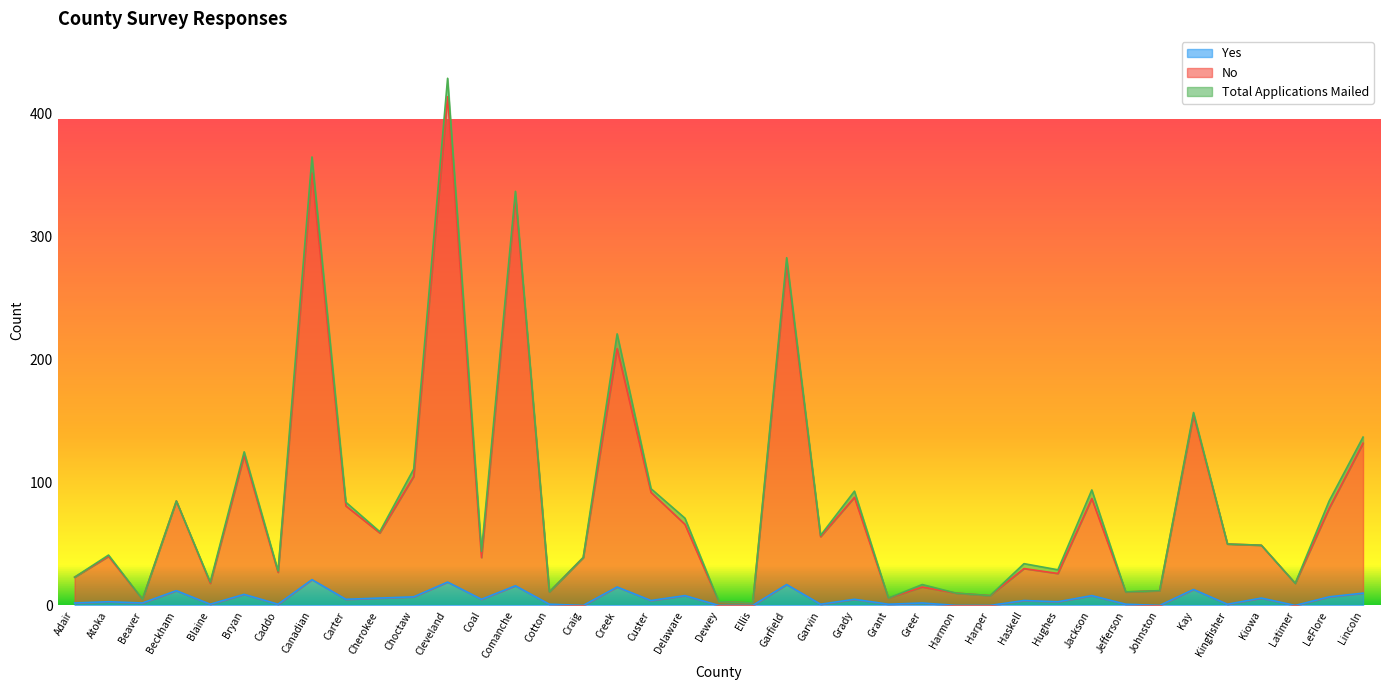

In Yes, how many points are lower than both neighbors (excluding endpoints)?

13